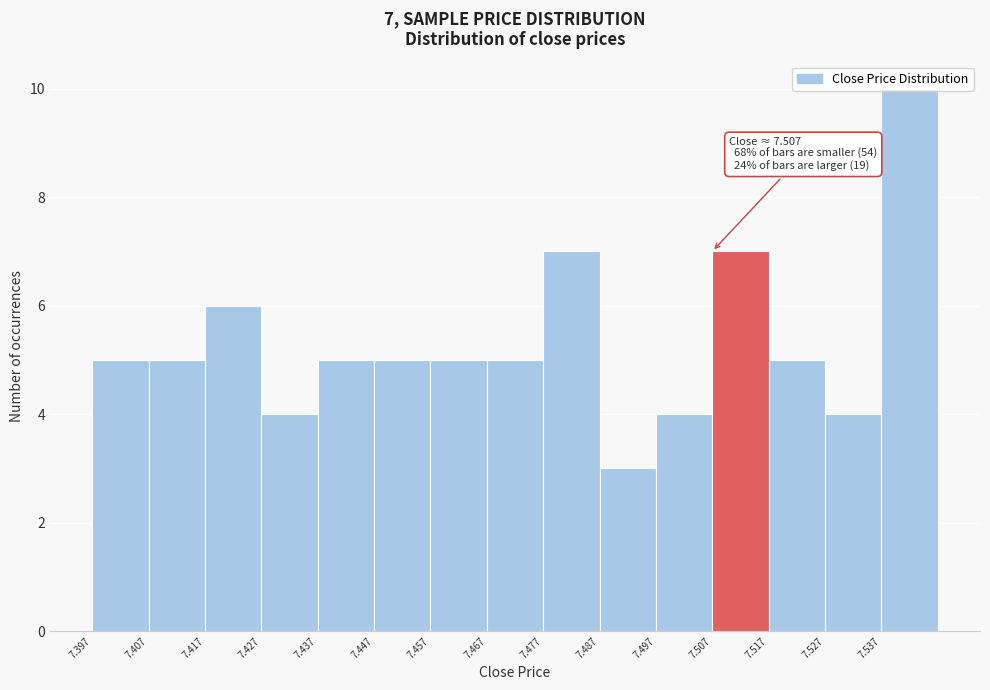

Which range on the x-axis has the tallest bar?

7.537 to 7.547